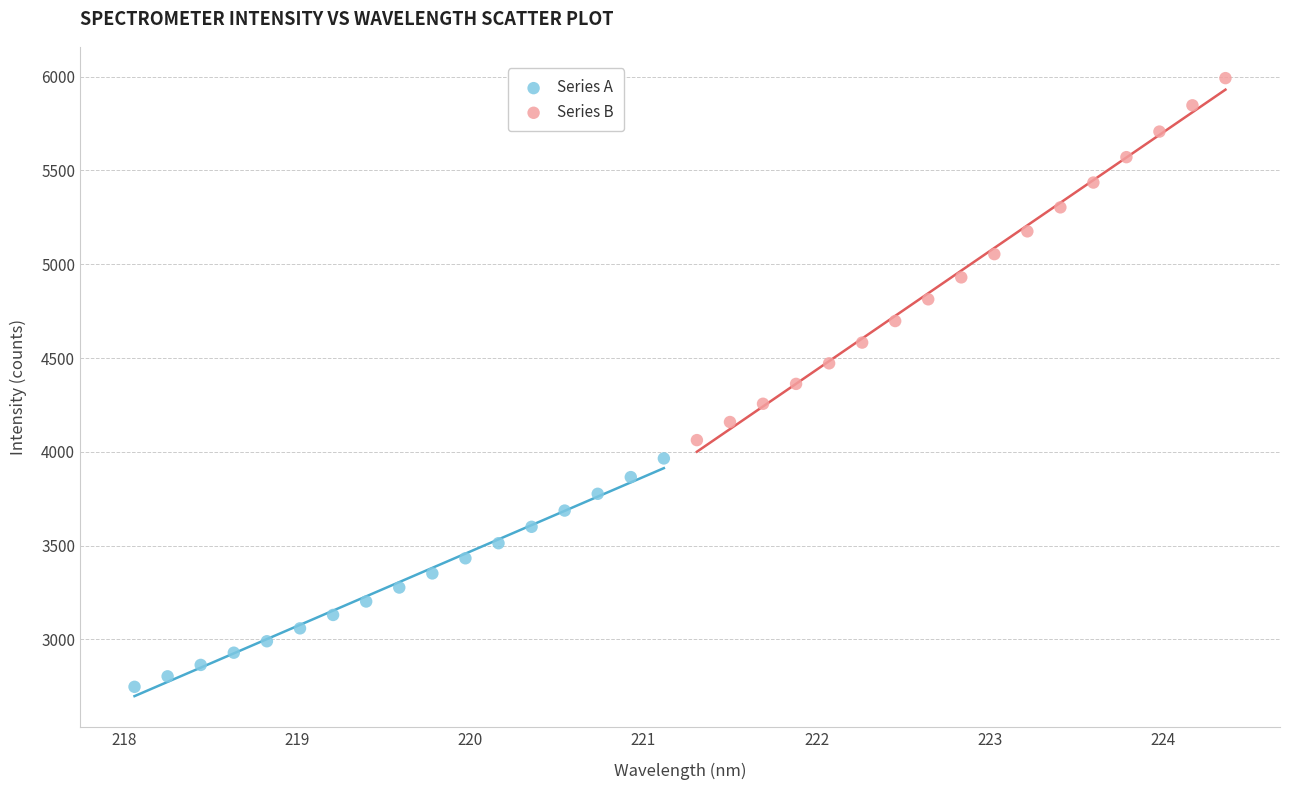

What are all the series names shown in the legend?

Series A, Series B